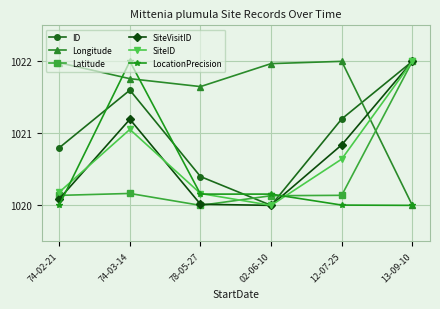

At which label does SiteVisitID reach its peak?

13-09-10